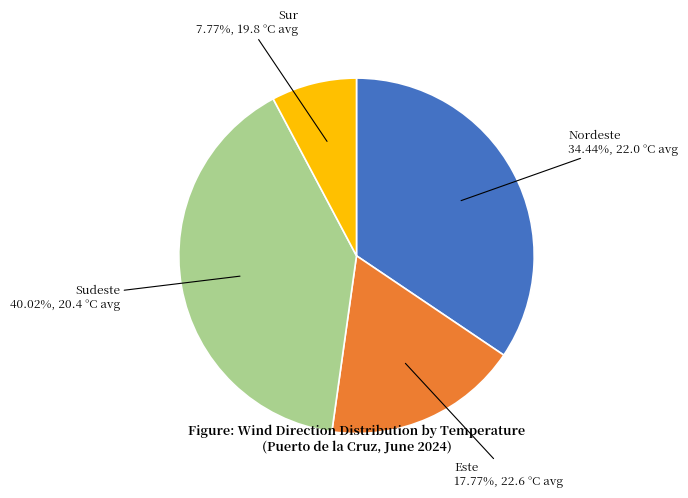

Is there any slice that represents more than half of the pie?

No